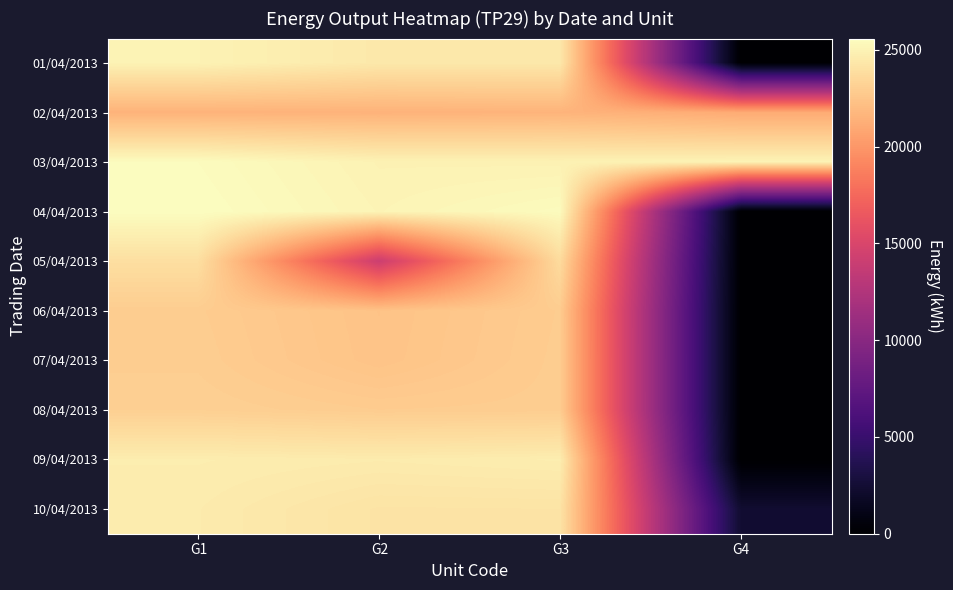

At how many categories does at least one series exceed 18408?

4